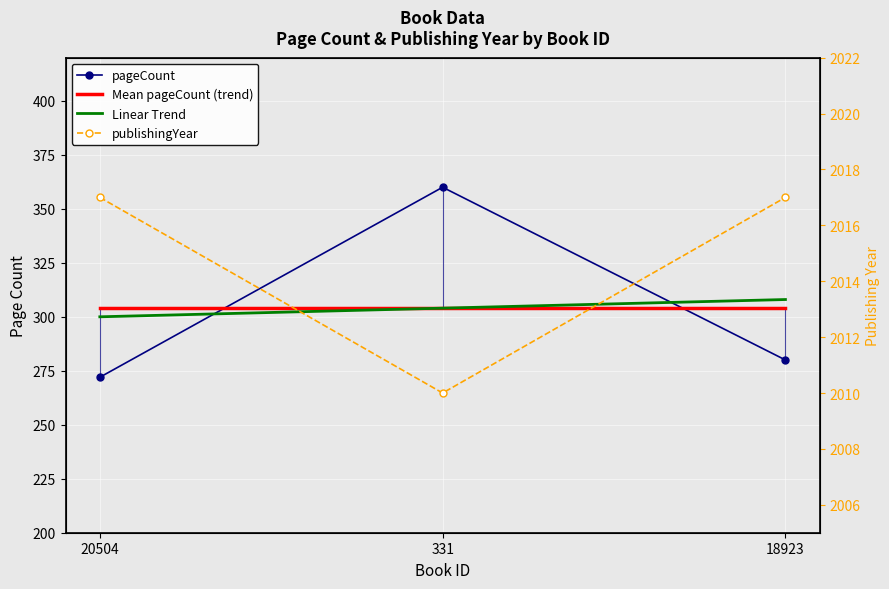

List the series in order of their peak value, highest first.

publishingYear, pageCount, Linear Trend, Mean pageCount (trend)